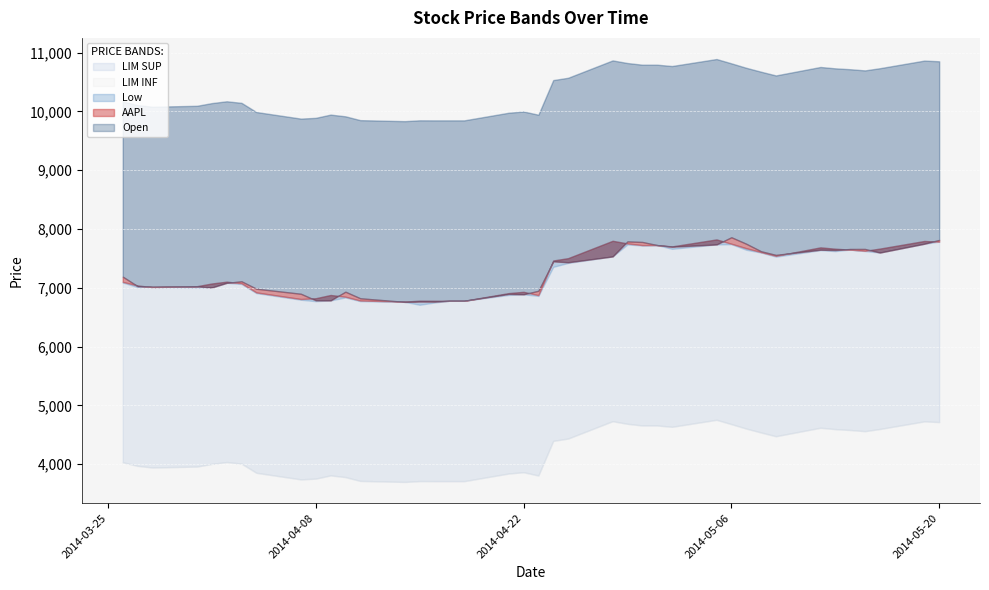

What is the lowest value of the LIM SUP series?

9834.7